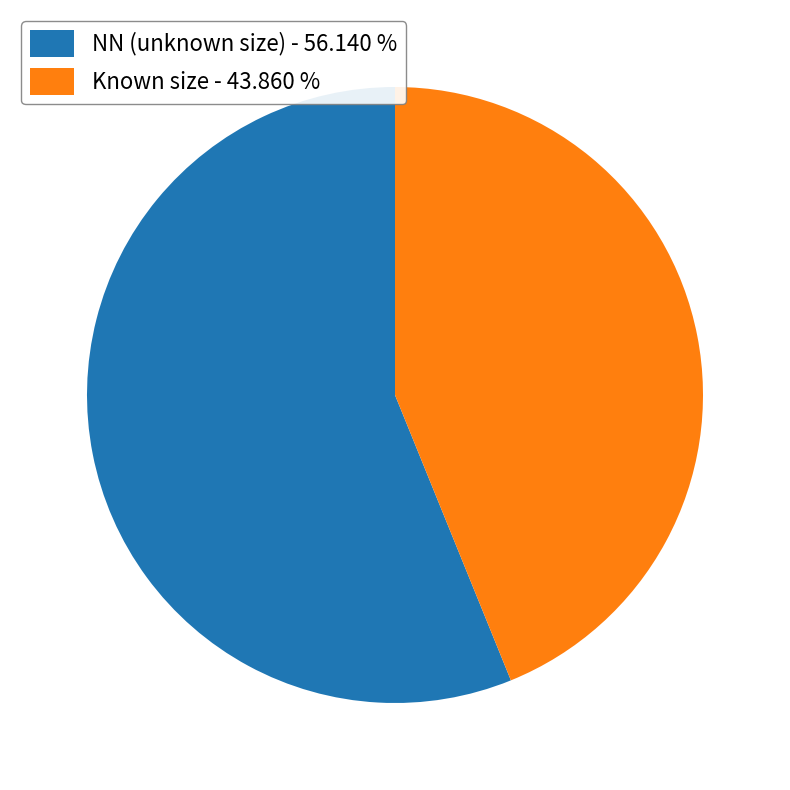

Is there a majority slice in this chart?

Yes